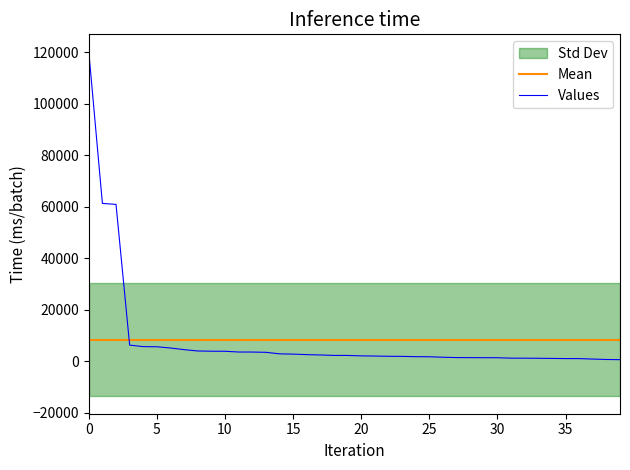

What is the smallest value displayed?

585